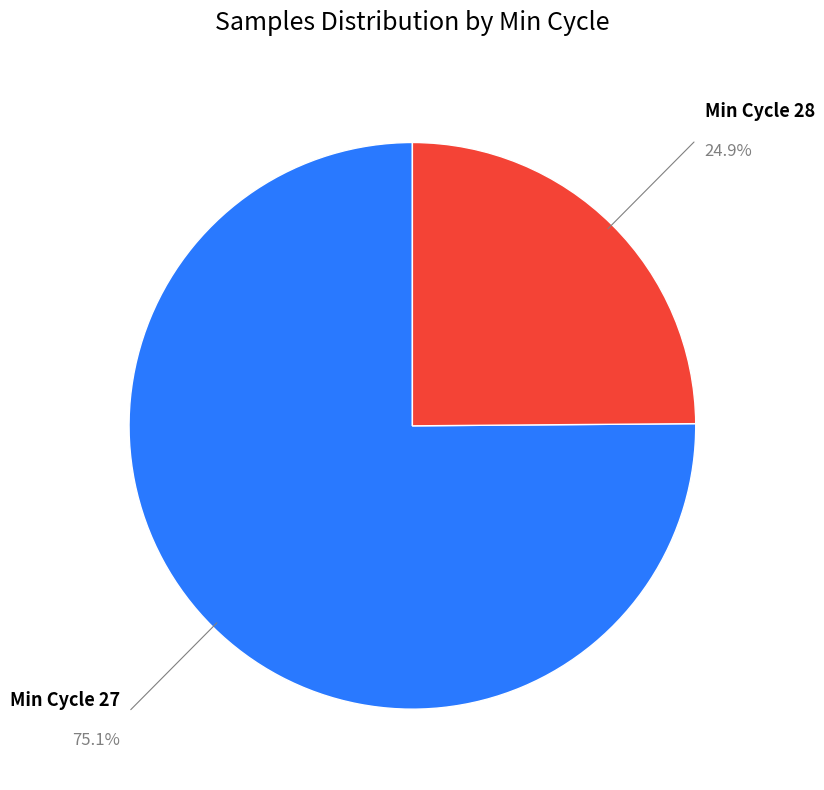

How many segments does this pie chart have?

2